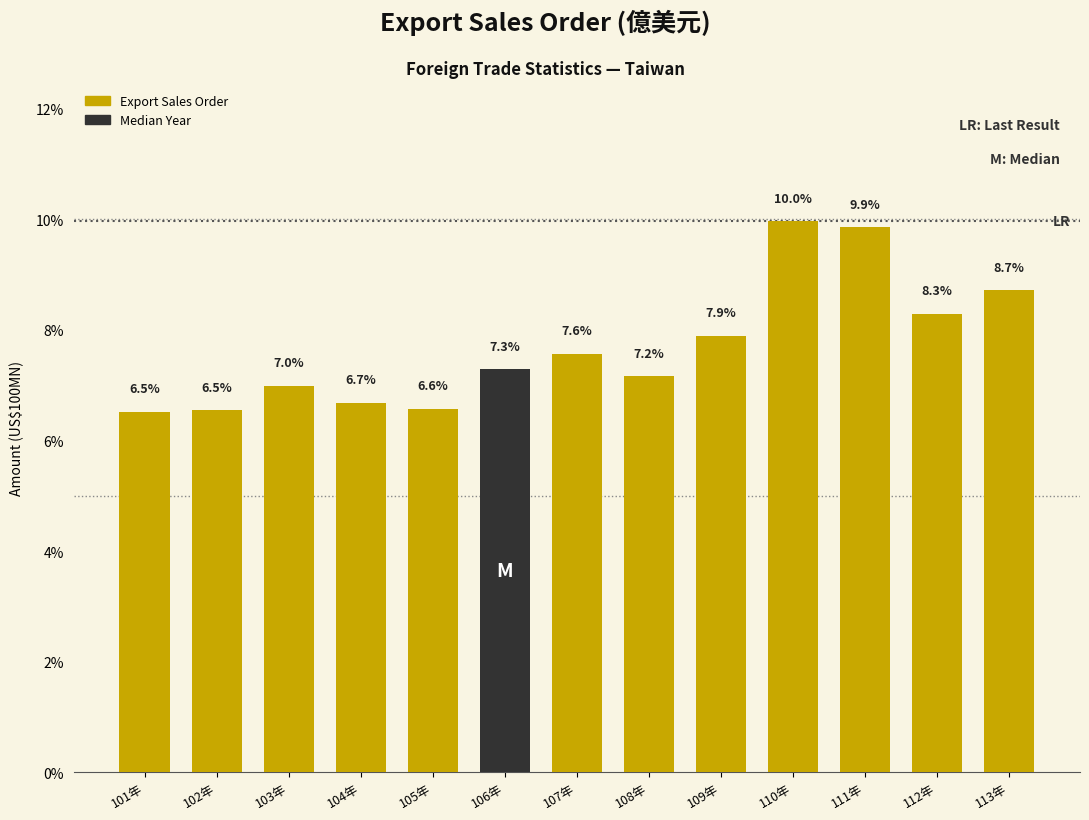

Reading right to left, transcribe all the data shown in this chart.

113年=8.7	112年=8.3	111年=9.9	110年=10.0	109年=7.9	108年=7.2	107年=7.6	106年=7.3	105年=6.6	104年=6.7	103年=7.0	102年=6.5	101年=6.5